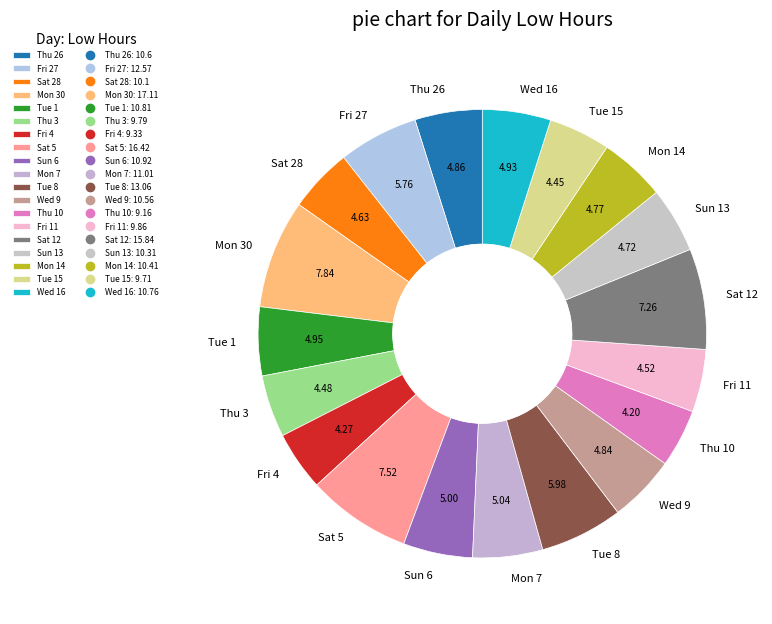

Is there any slice that represents more than half of the pie?

No